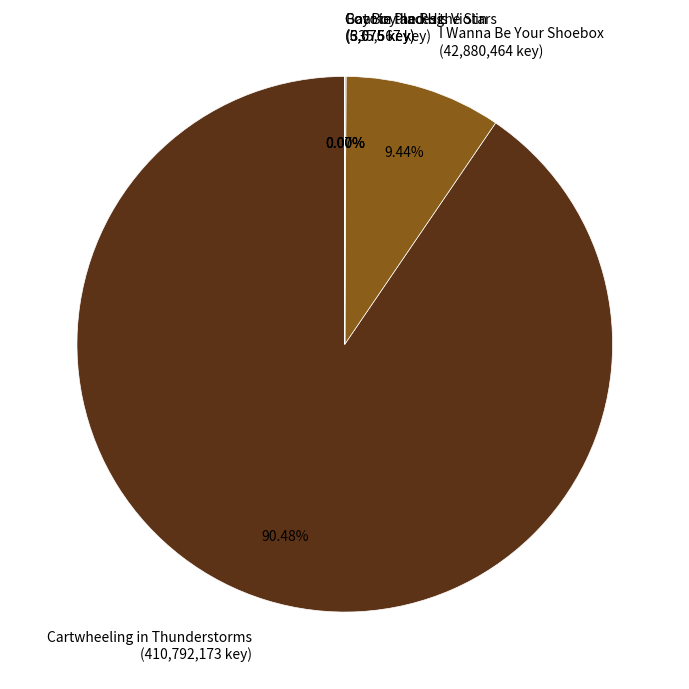

Is there any slice that represents more than half of the pie?

Yes